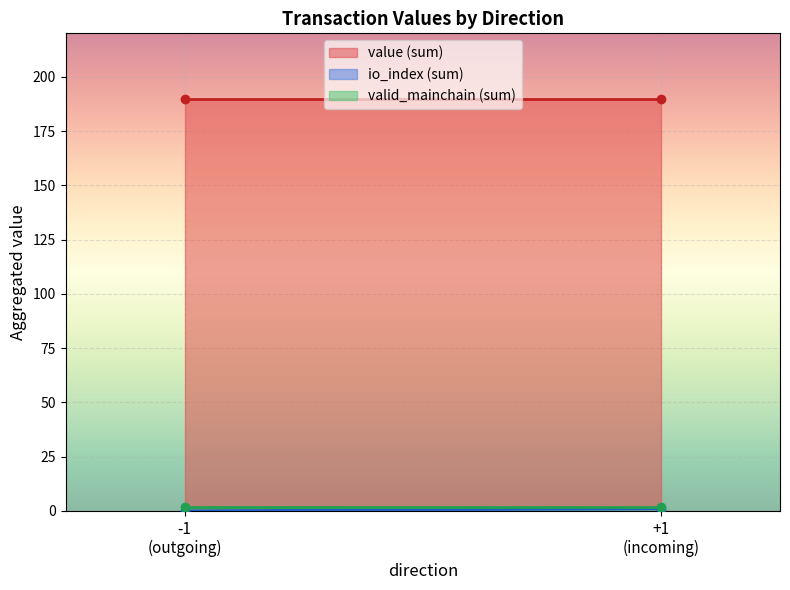

What is the sum of all direction +1 values?

190.5